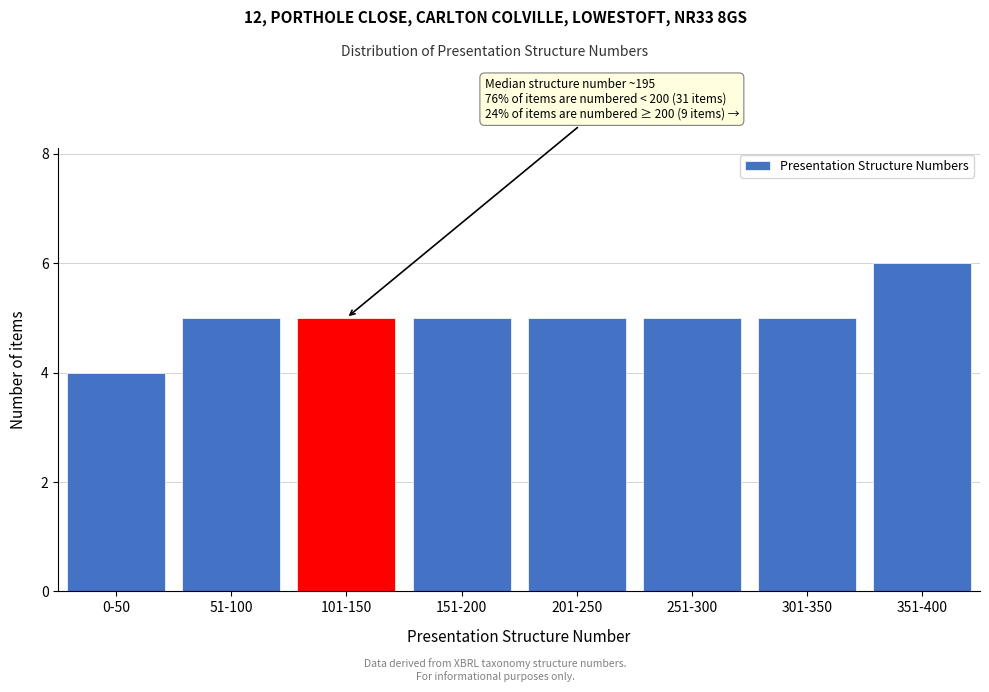

Reading left to right, transcribe all the data shown in this chart.

4	5	5	5	5	5	5	6